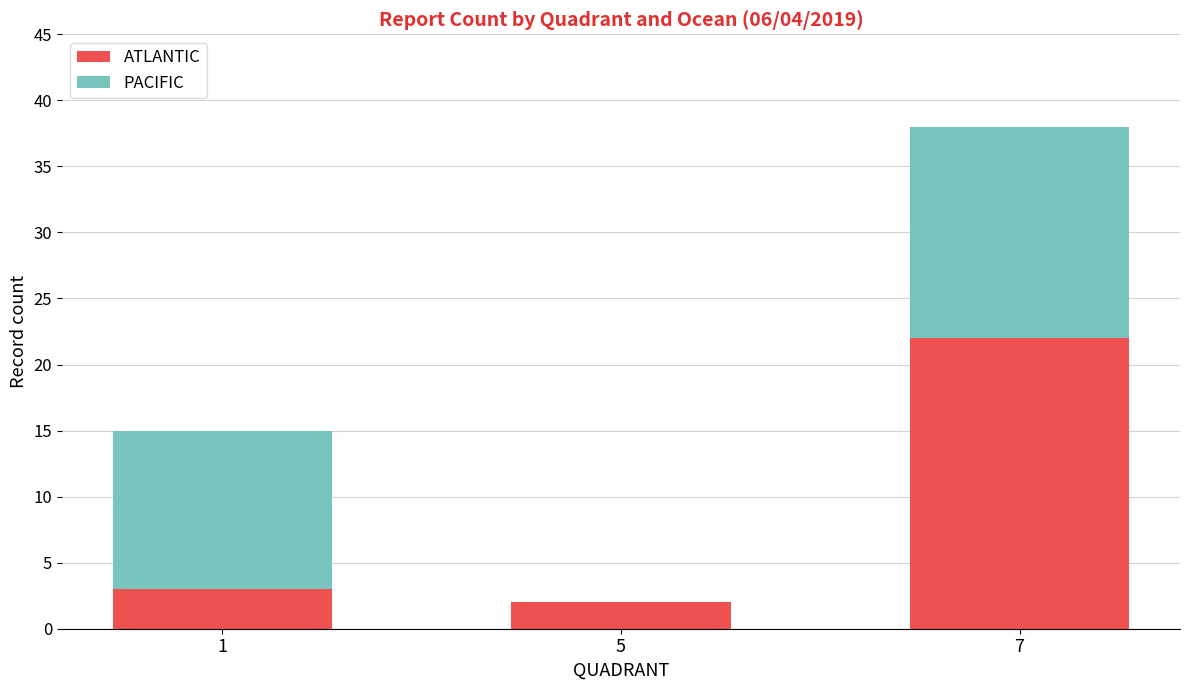

Does the chart contain stacked bars?

Yes